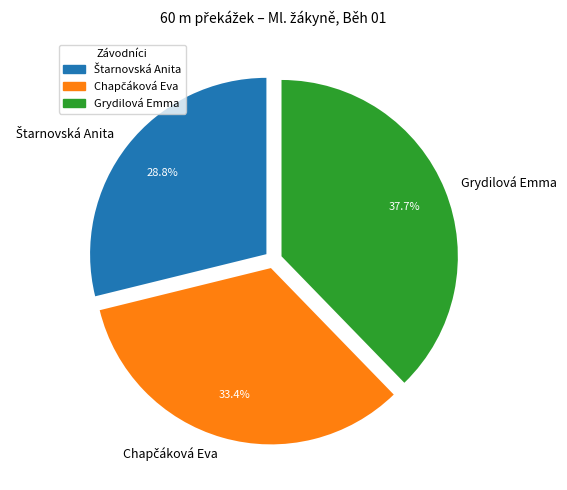

Which slice is the largest?

Grydilová Emma